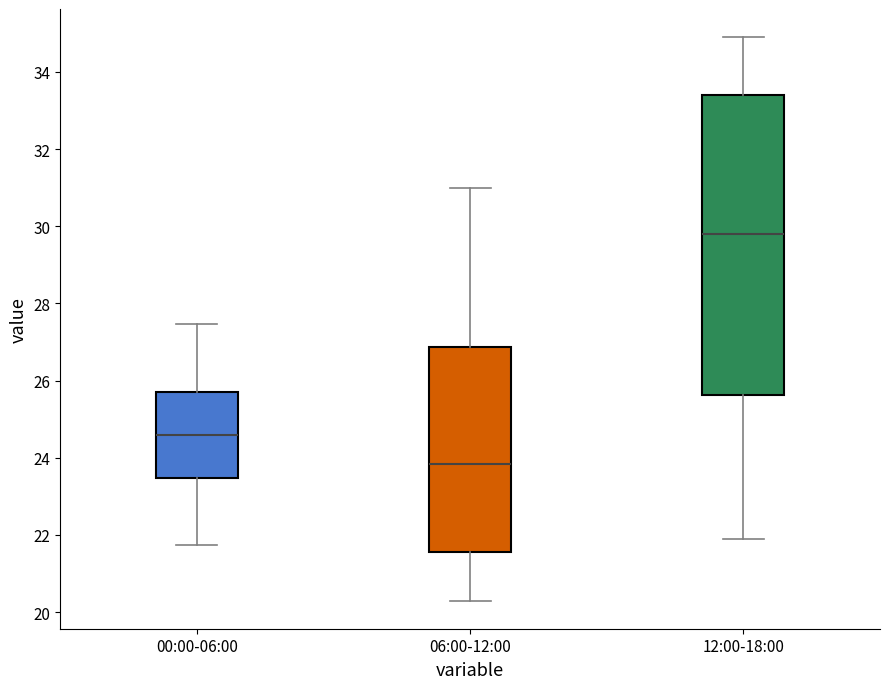

Which box is the tallest, from its lower edge to its upper edge?

12:00-18:00